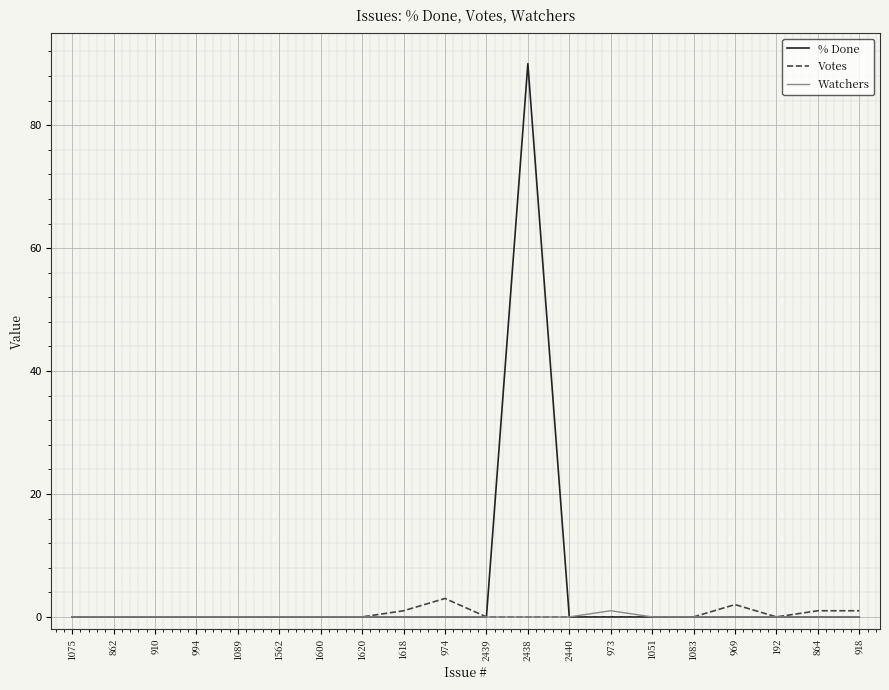

What is the greatest value displayed?

90